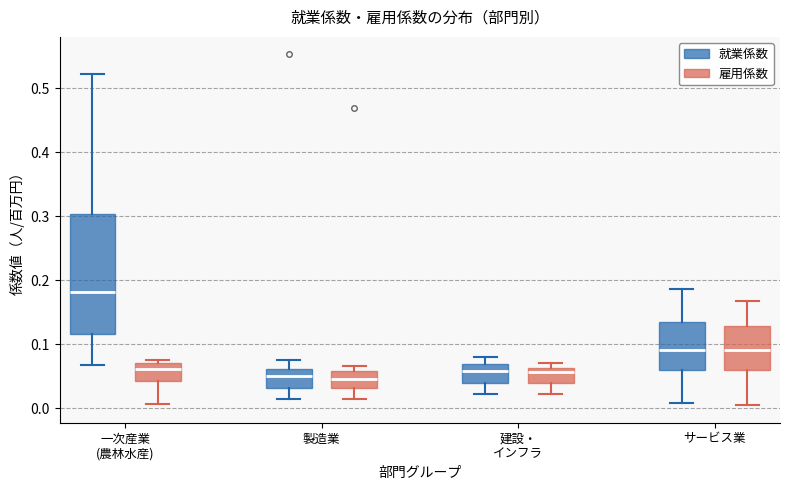

Where does the upper whisker of the box for サービス業 (雇用係数) end on the y-axis? The values are not printed on the chart, so give them approximately, as read against the axis.

0.17